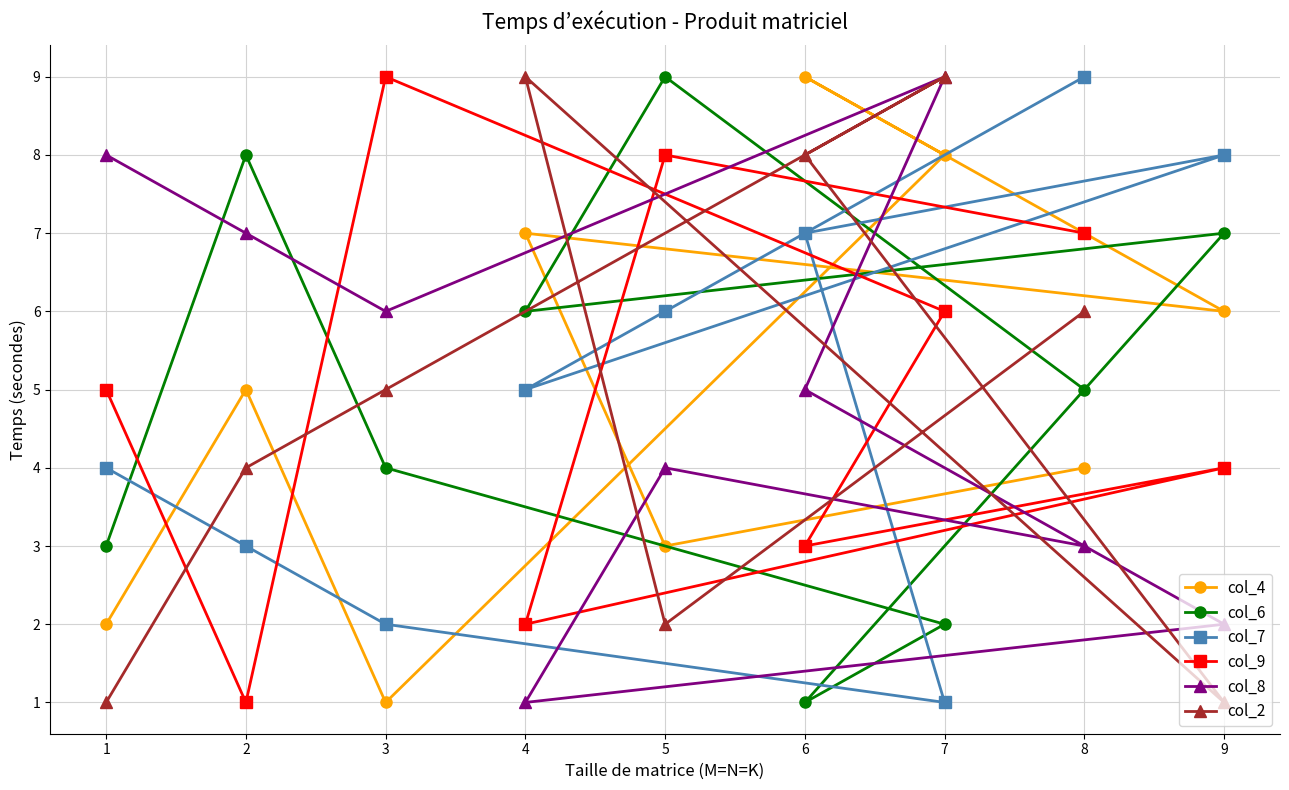

How many data points does each series have?

9